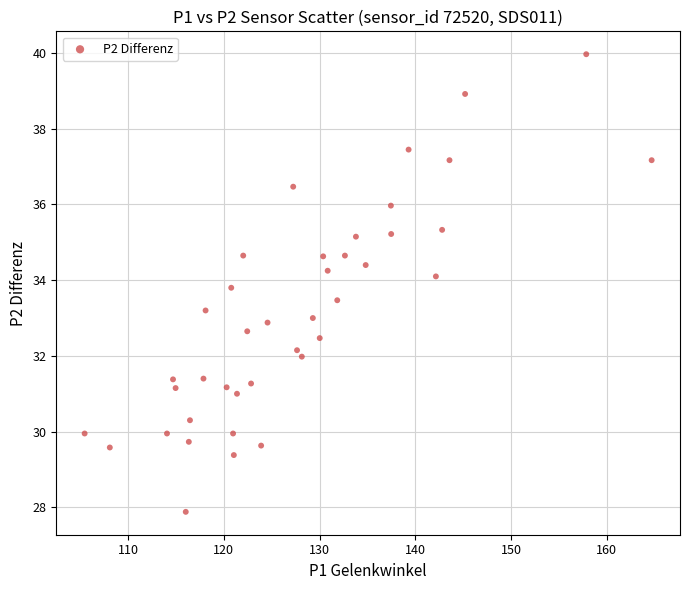

What is the range of Y values (max minus min)?

12.1